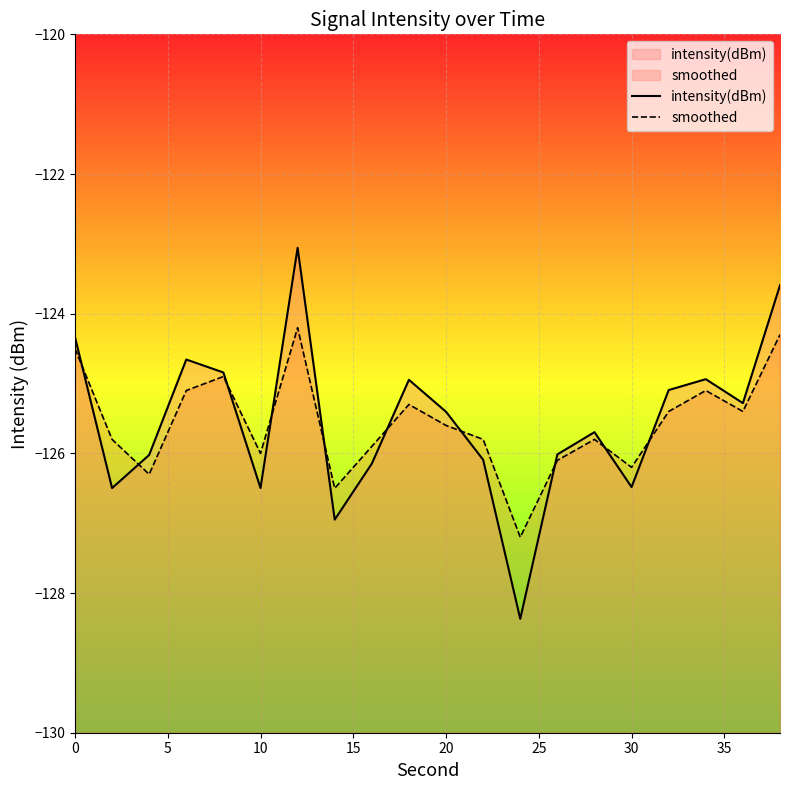

Rank the series at 10 from lowest to highest value.

intensity(dBm), smoothed